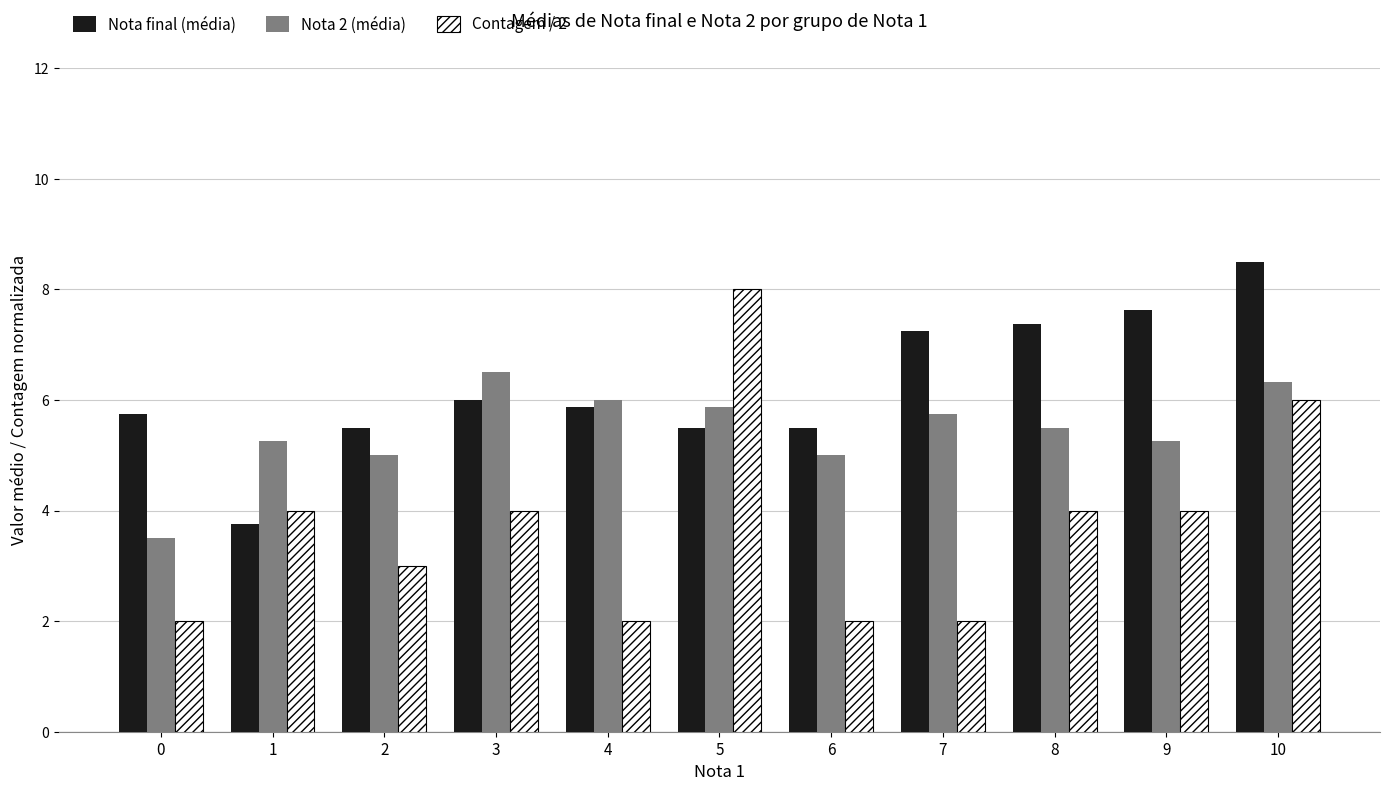

Which series has the largest total across all categories?

Nota final (média)